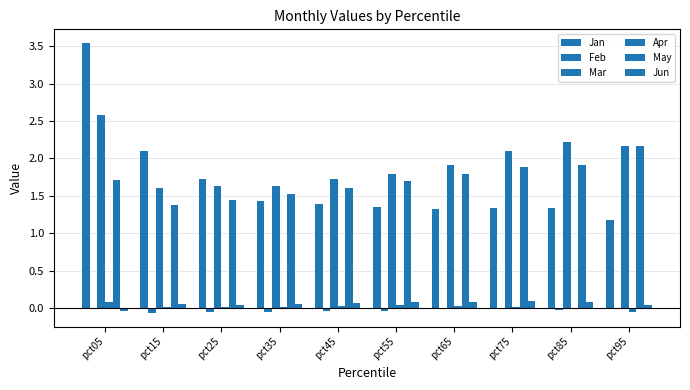

The value of Jan at pct55 is 1.4. True or false?

True